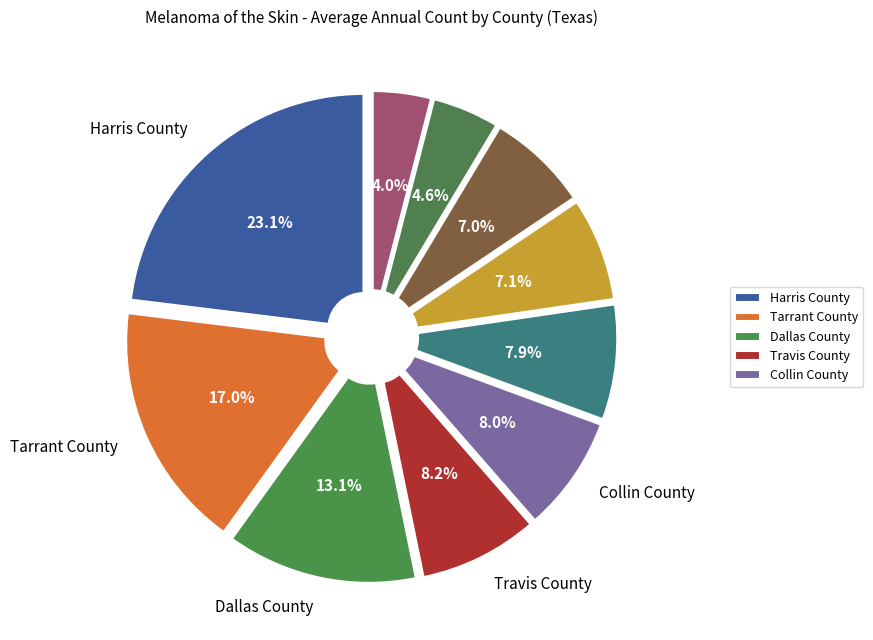

How many slices are in this pie chart?

10